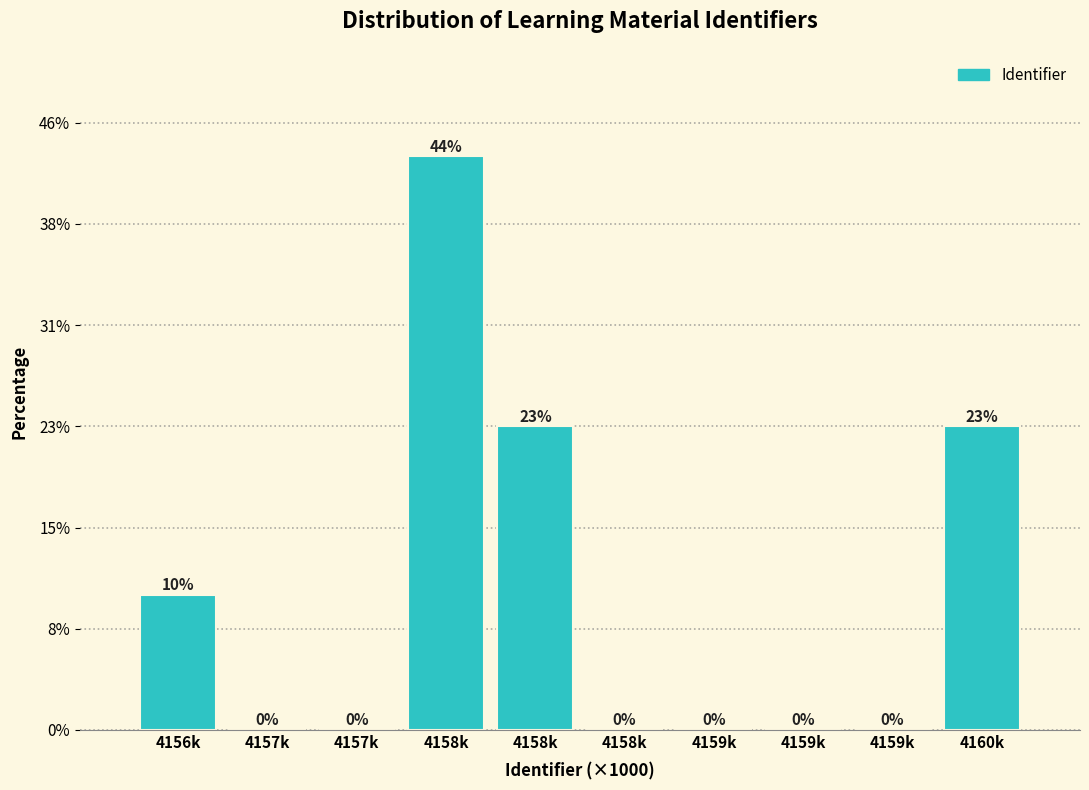

Are the bars horizontal?

No